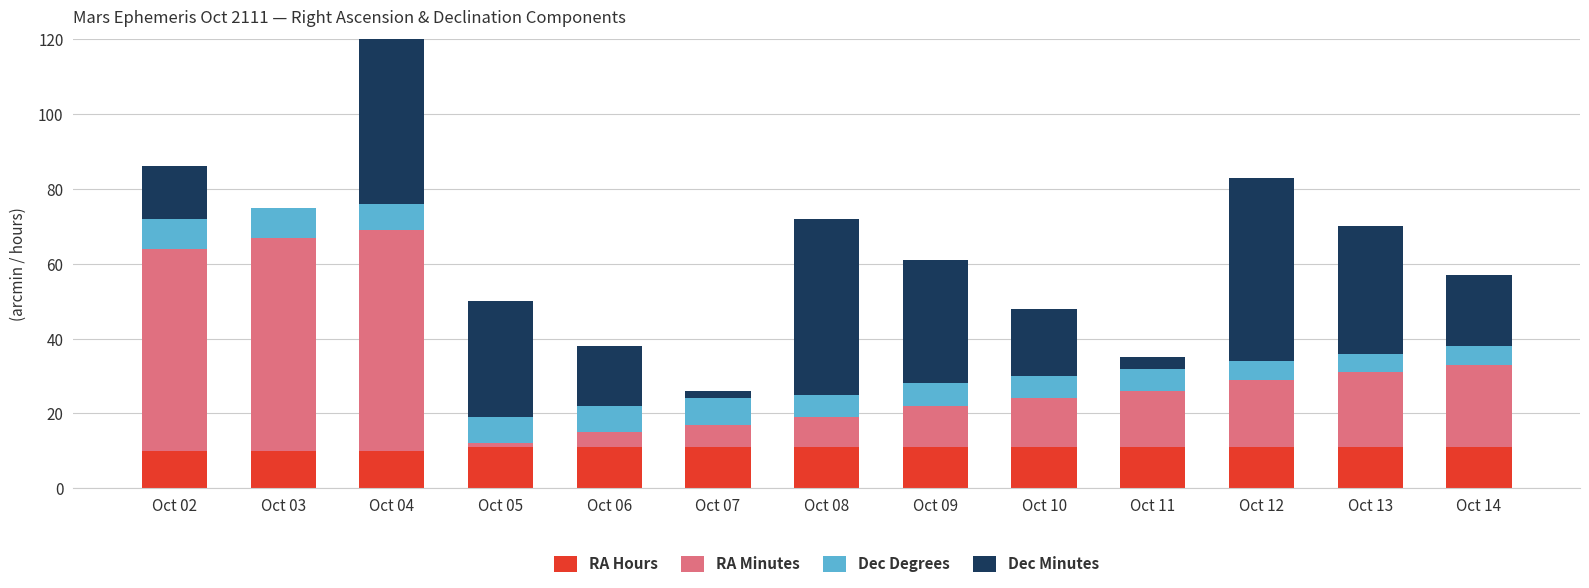

Does the chart contain stacked bars?

Yes